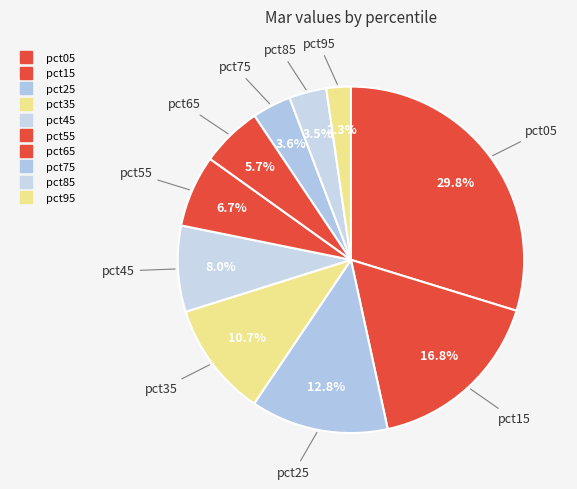

What percentage is the pct95 slice, to the nearest percent?

2%